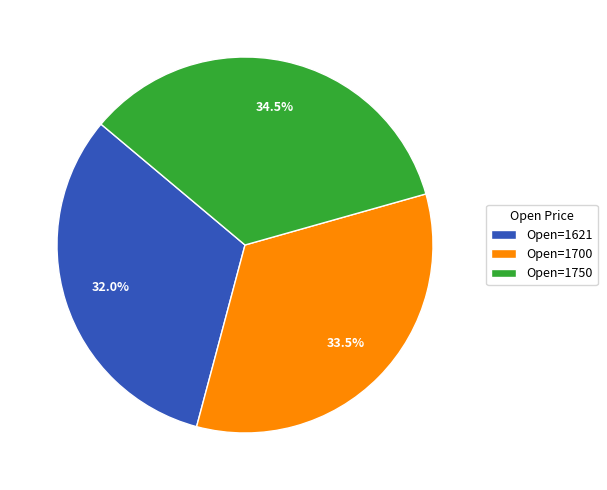

What is the smallest slice in the pie chart?

Open=1621